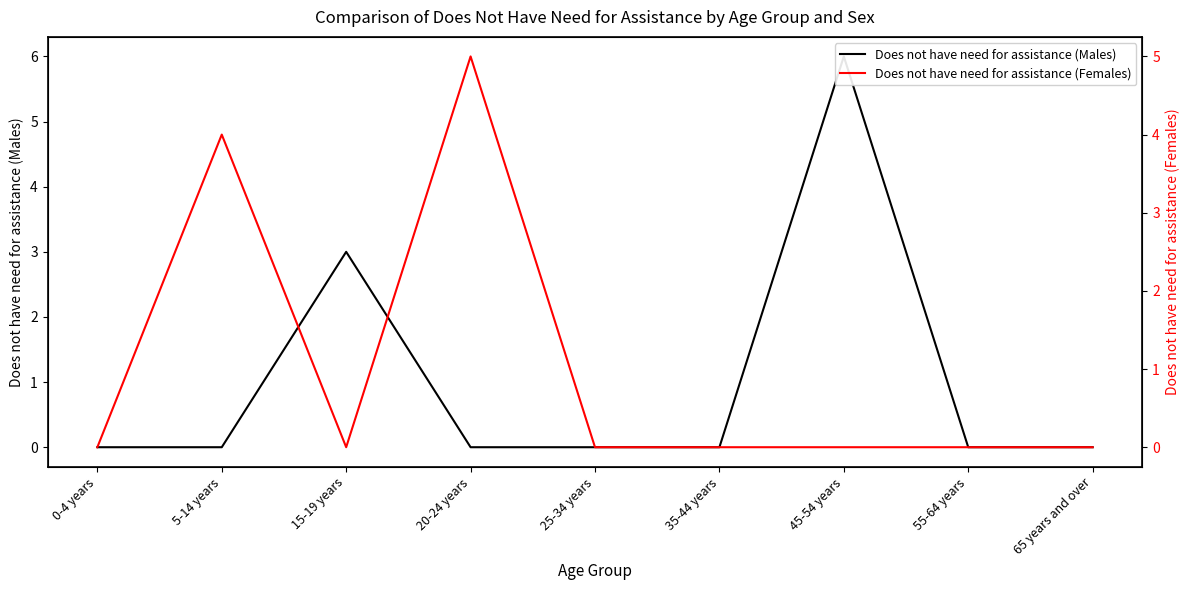

Reading left to right, list all the values displayed in this chart.

Does not have need for assistance (Males): 0	0	3	0	0	0	6	0	0
Does not have need for assistance (Females): 0	4	0	5	0	0	0	0	0